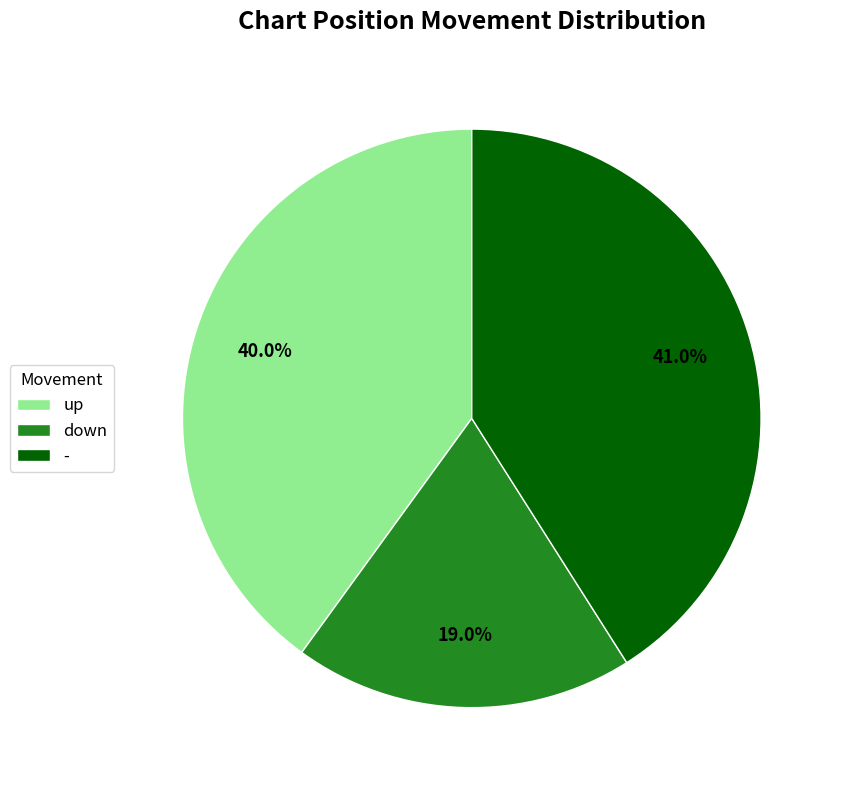

Which slice is the smallest?

down